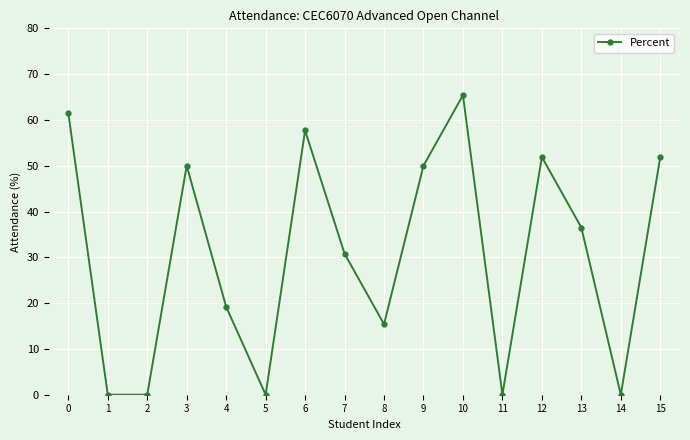

How many points are higher than both their immediate neighbors (excluding endpoints)?

4